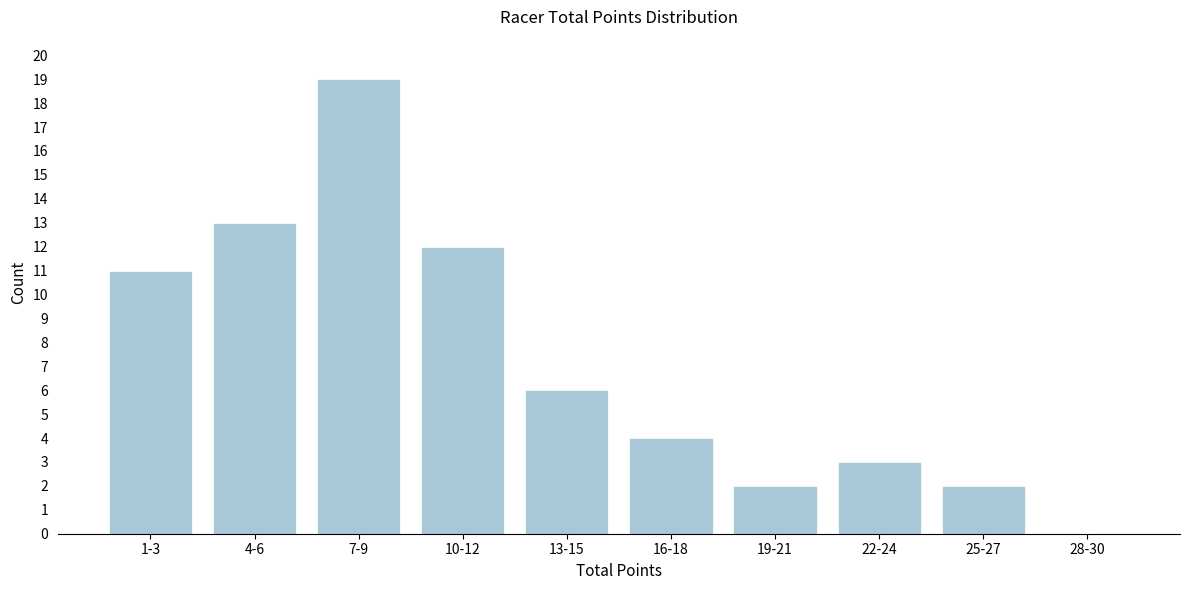

Reading left to right, transcribe all the data shown in this chart.

1-3=11	4-6=13	7-9=19	10-12=12	13-15=6	16-18=4	19-21=2	22-24=3	25-27=2	28-30=0